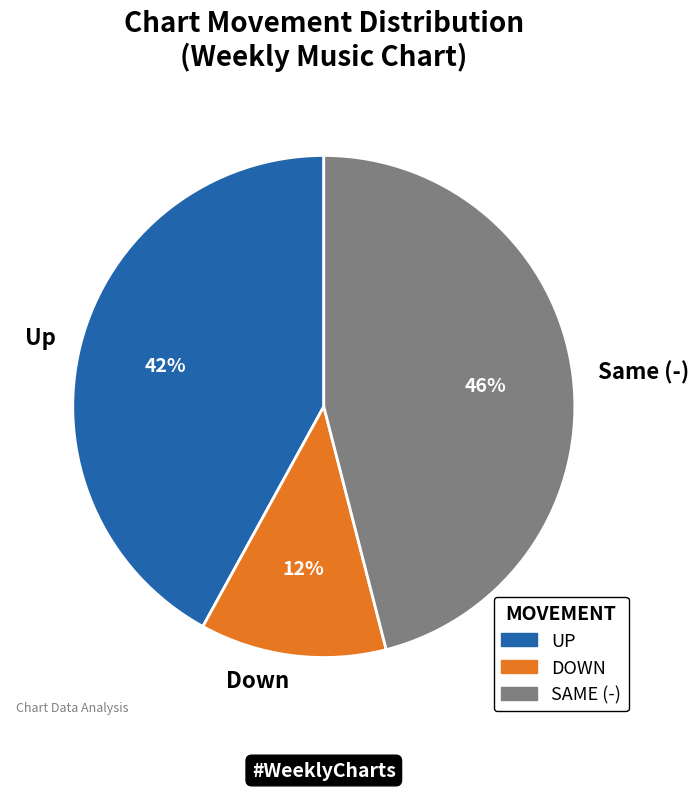

Is it true that Same (-) is 52% of the pie?

False